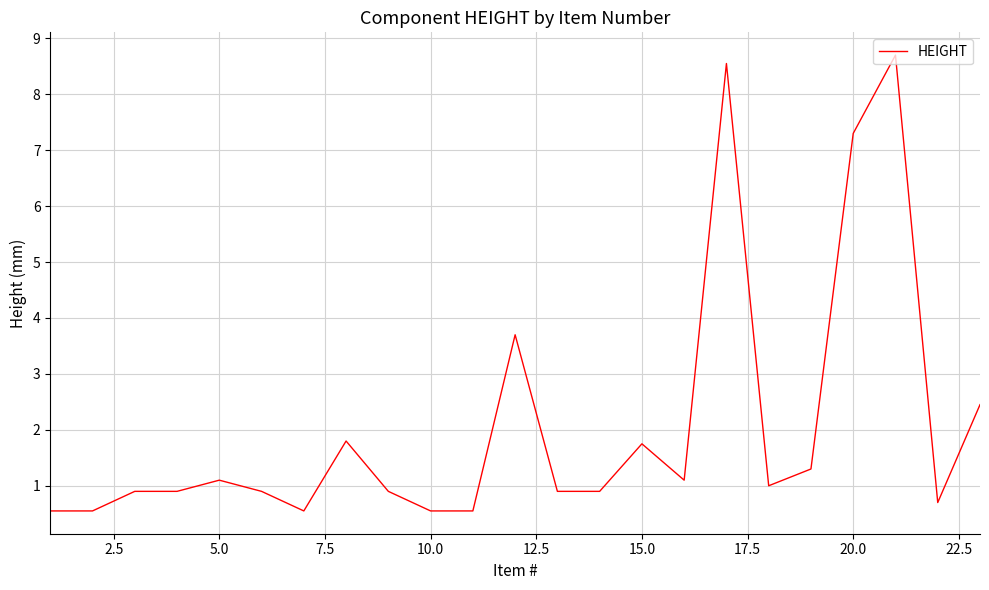

Reading right to left, extract all data points from this chart.

2.5	0.7	8.7	7.3	1.3	1.0	8.6	1.1	1.8	0.9	0.9	3.7	0.6	0.6	0.9	1.8	0.6	0.9	1.1	0.9	0.9	0.6	0.6